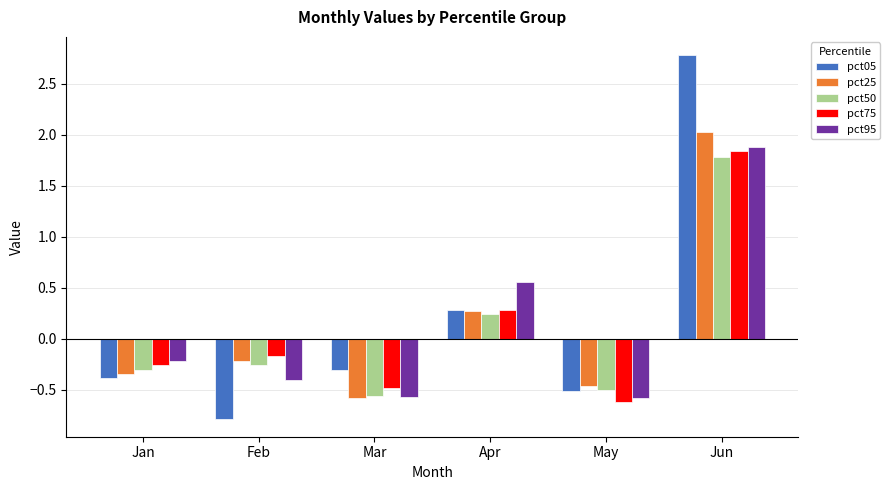

What is the difference between the pct25 values at Apr and Mar?

0.9